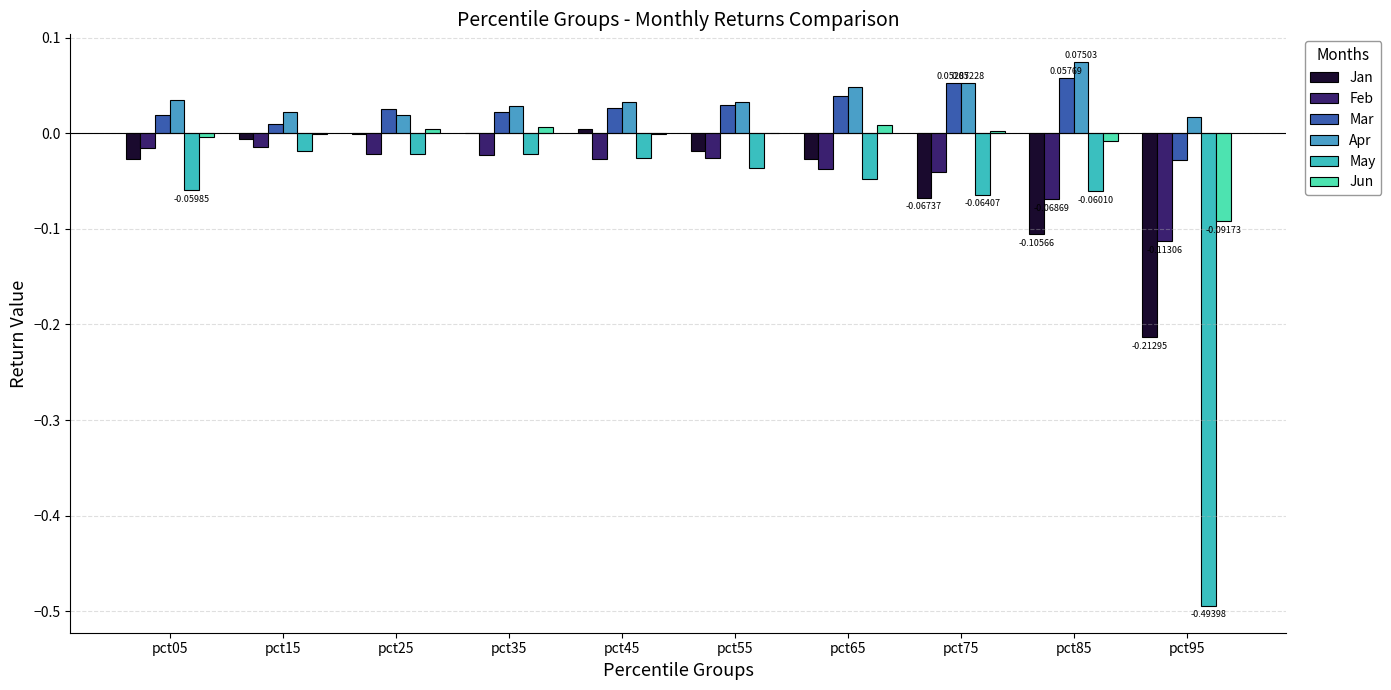

Rank the series by their maximum value, from highest to lowest.

Apr, Mar, Jun, Jan, Feb, May